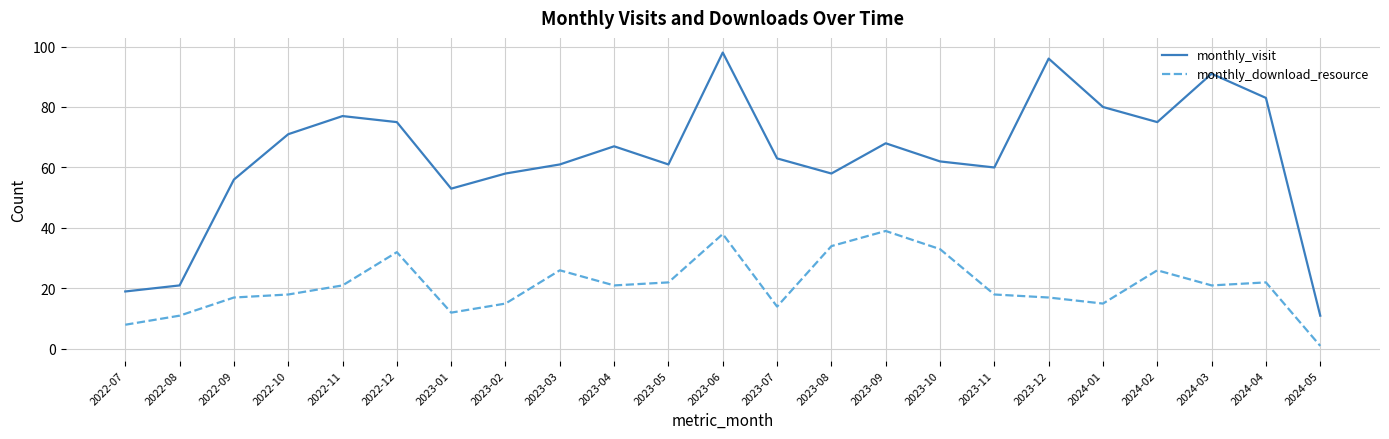

At which category does the chart reach its minimum across all series?

2024-05